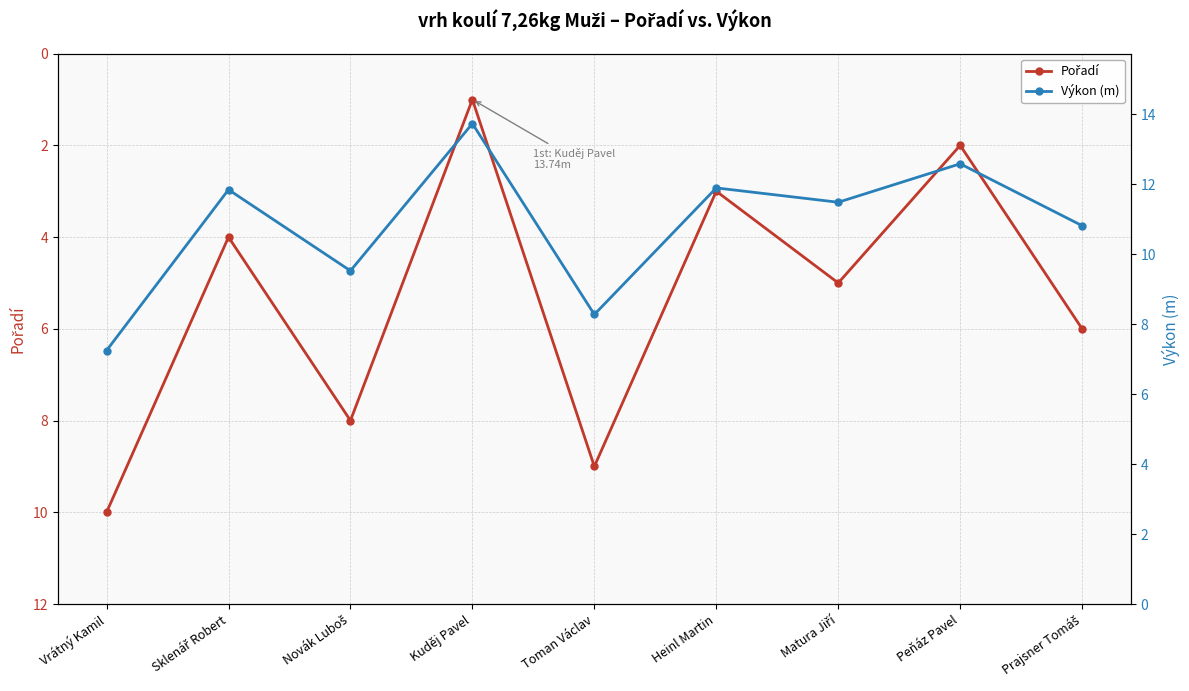

At which label is Pořadí closest to 5?

Matura Jiří